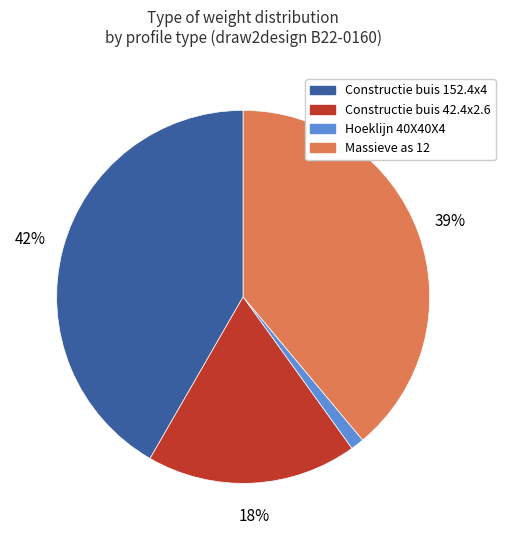

True or false: Massieve as 12 accounts for 39% of the total.

True